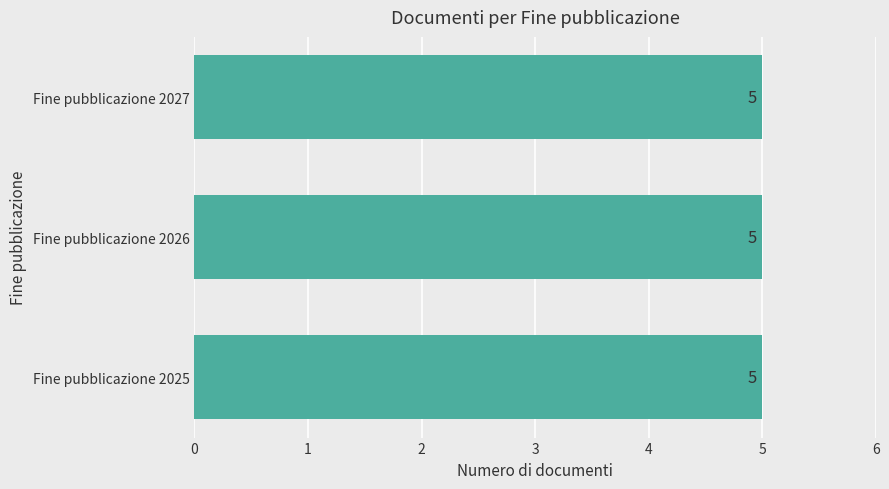

Which has a higher value, 01/01/2026 00:00 (2019) or 01/01/2025 00:00?

01/01/2025 00:00